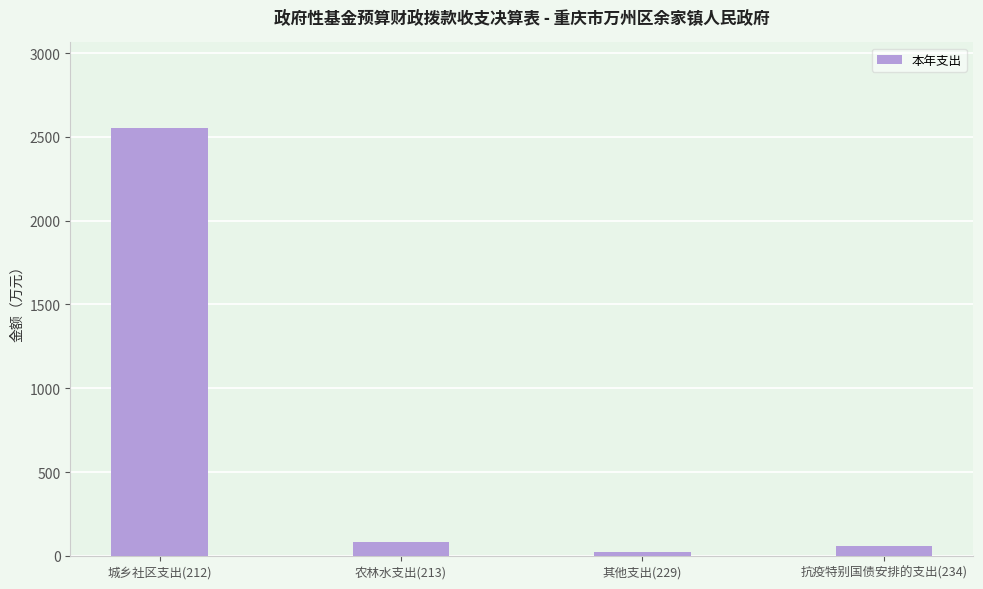

What is the sum of all values?

2721.5